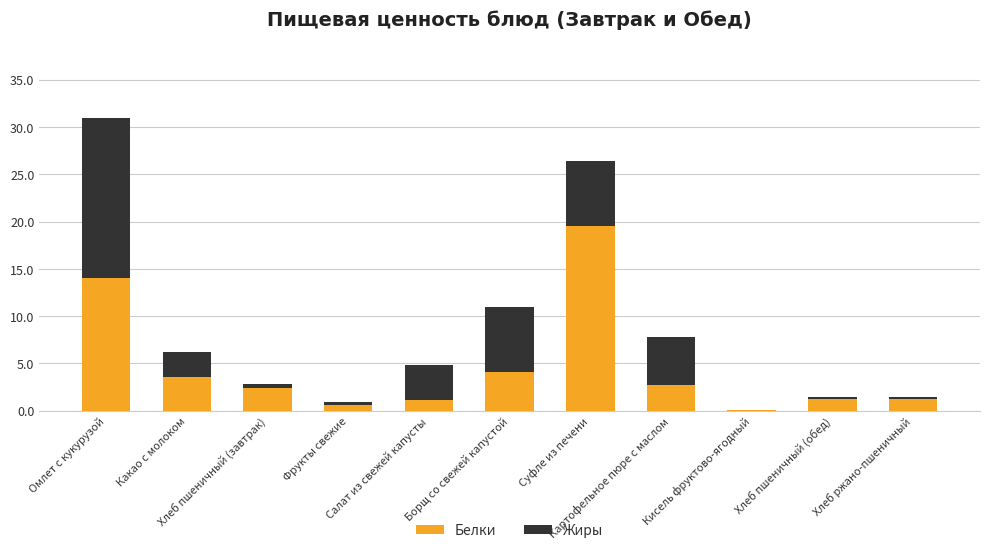

What is the sum of all Белки values?

50.5